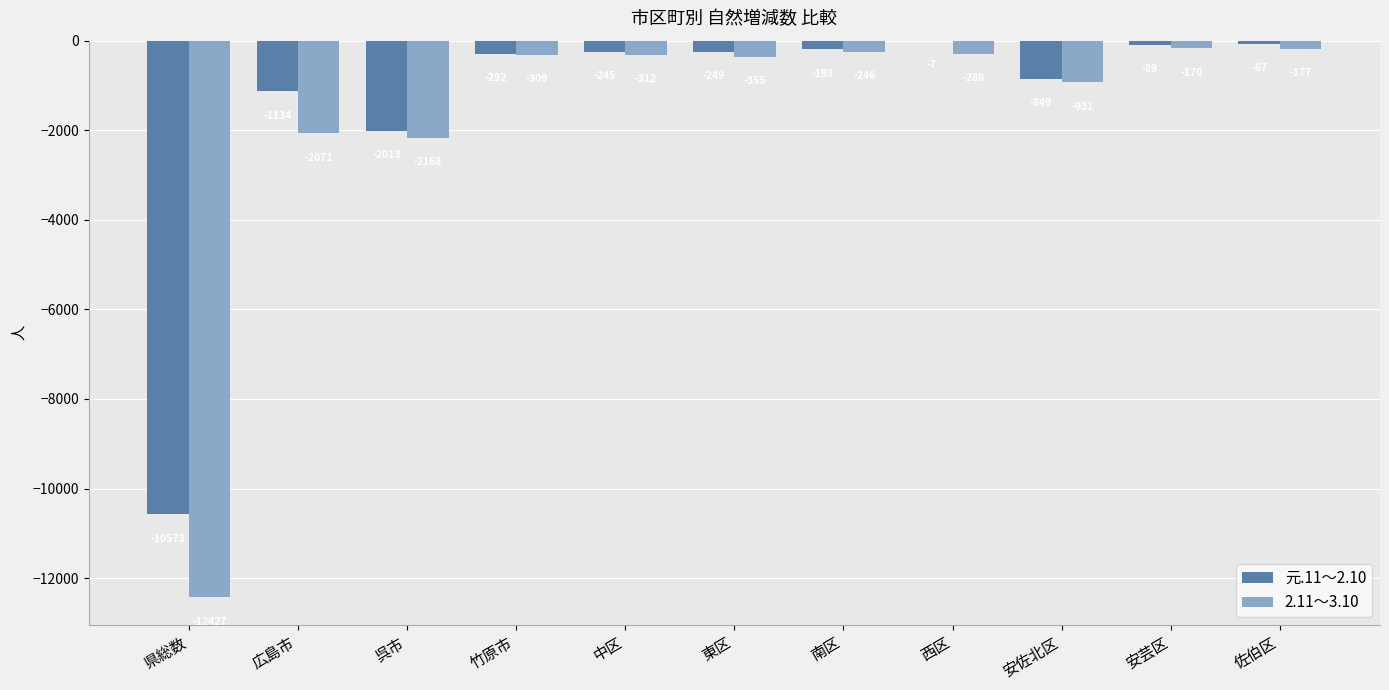

How many groups of bars are there?

11